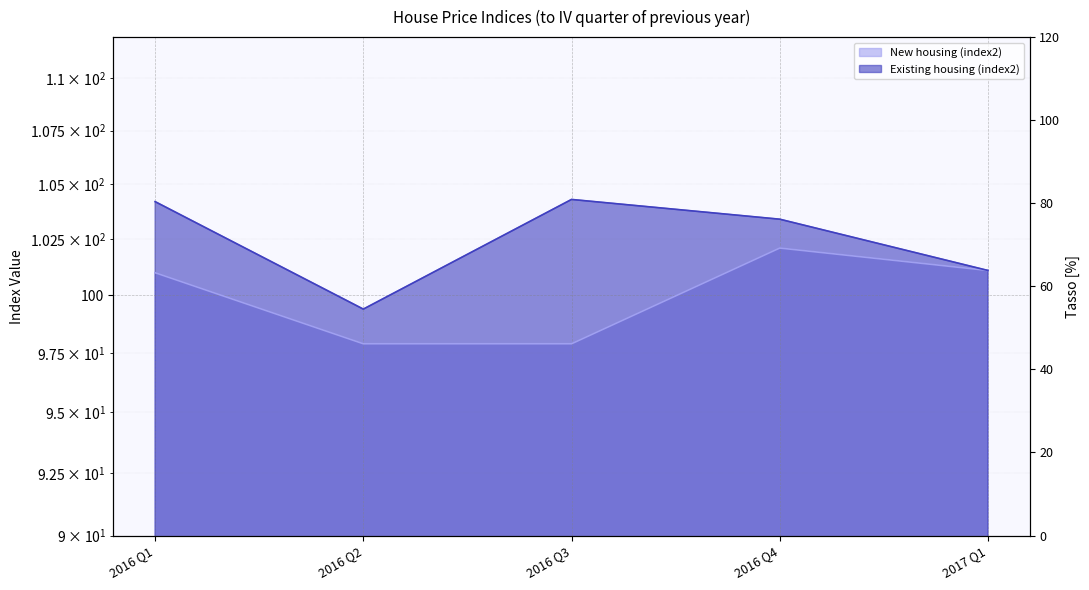

What is the value of the New housing (index2) point at the 3rd from the left?

97.9